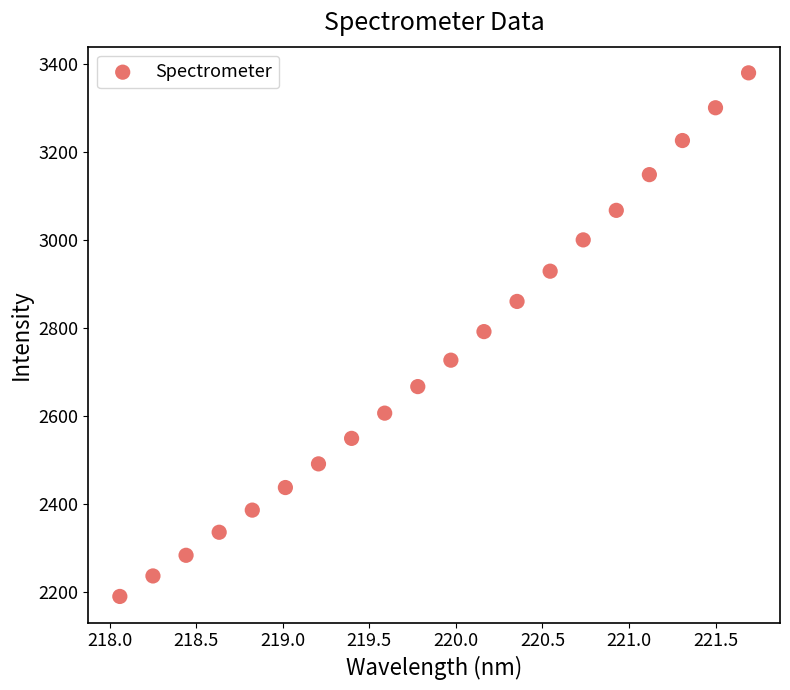

What is the range of Y values (max minus min)?

1191.3